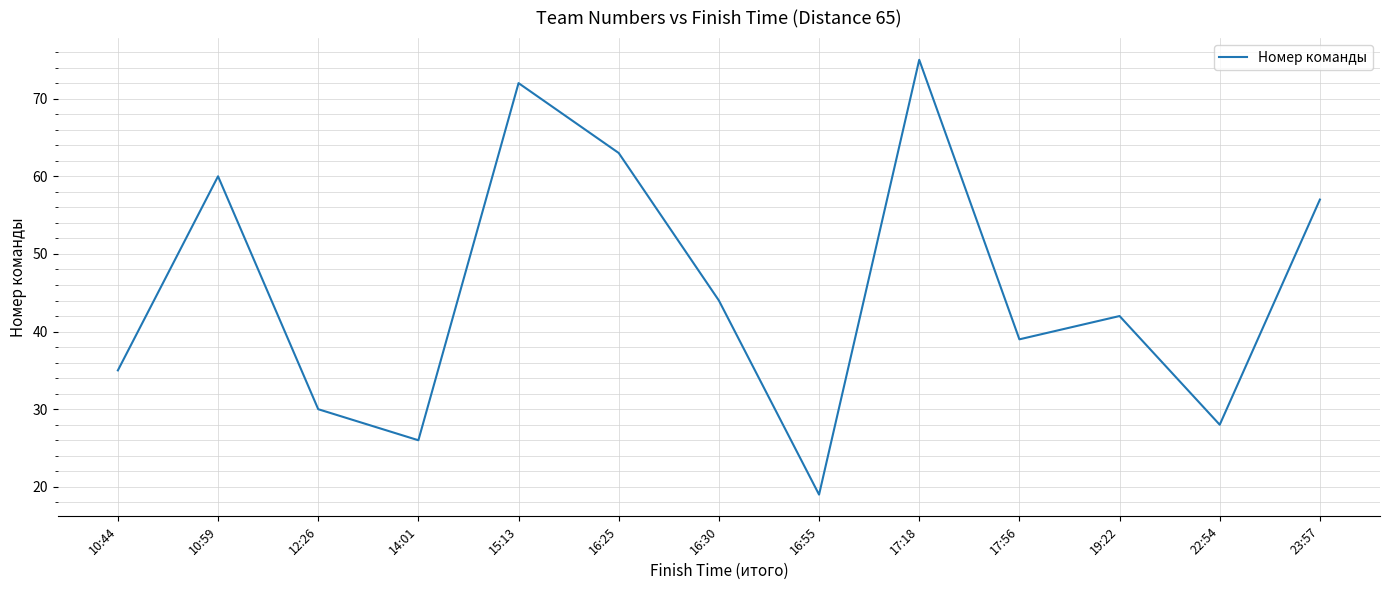

Where is the first local minimum?

14:01